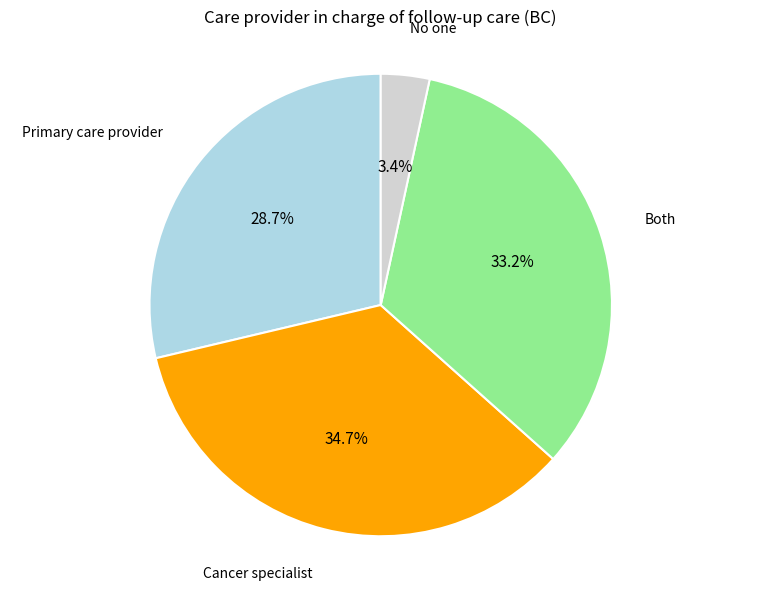

Does any single category account for the majority?

No